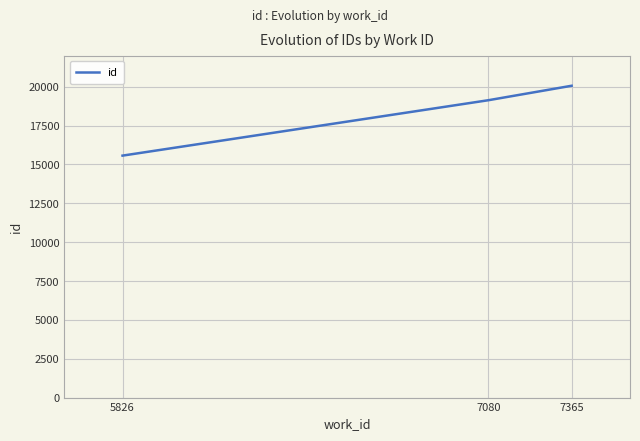

Reading right to left, list all the values displayed in this chart.

20061	19131	15566